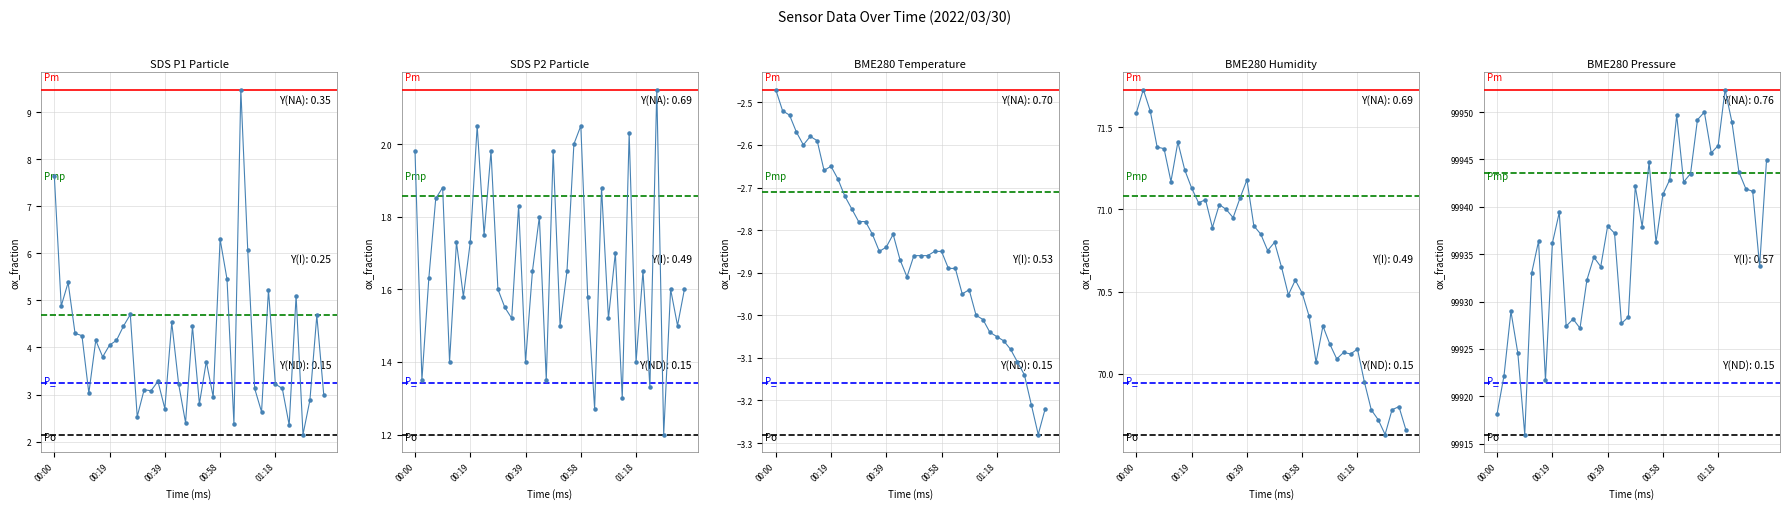

Which series has the widest spread of Y values?

BME280_pressure